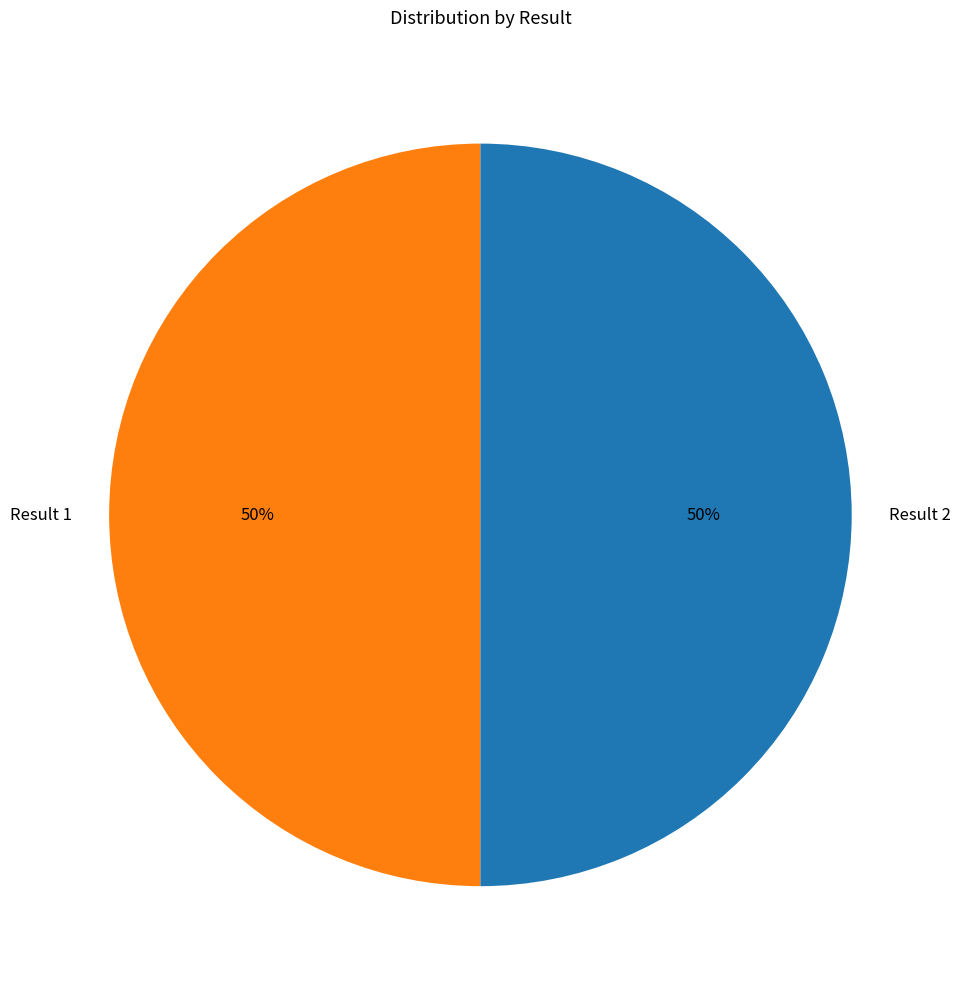

Is it true that Result 1 is 64% of the pie?

False